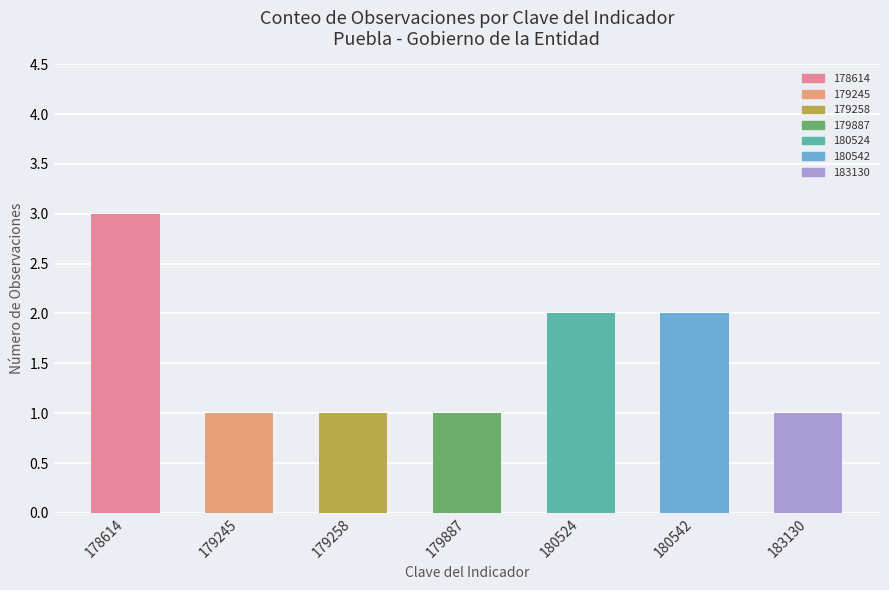

Is it true that the value at 179258 is 1?

True